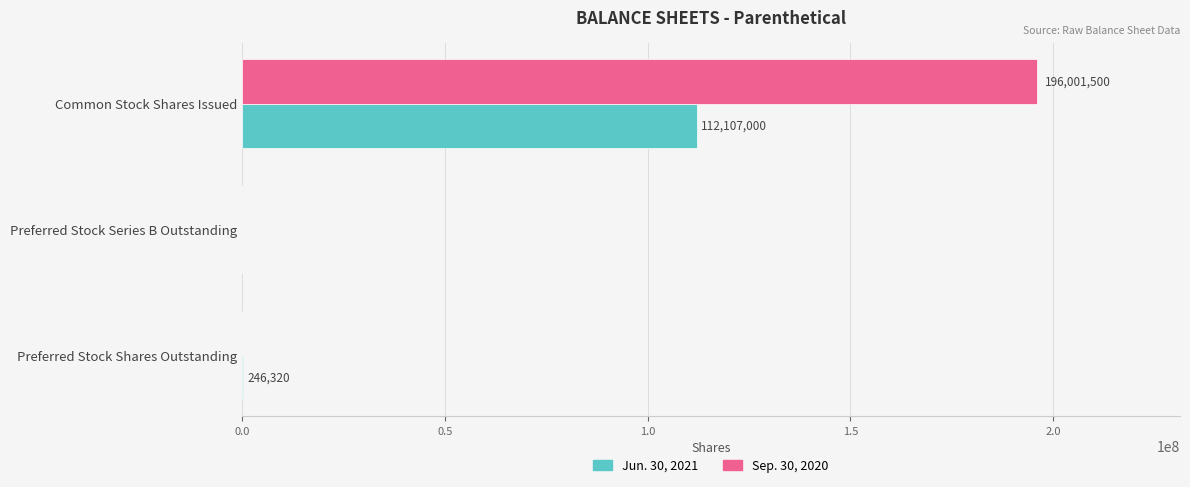

What is the maximum value for Jun. 30, 2021?

112107000